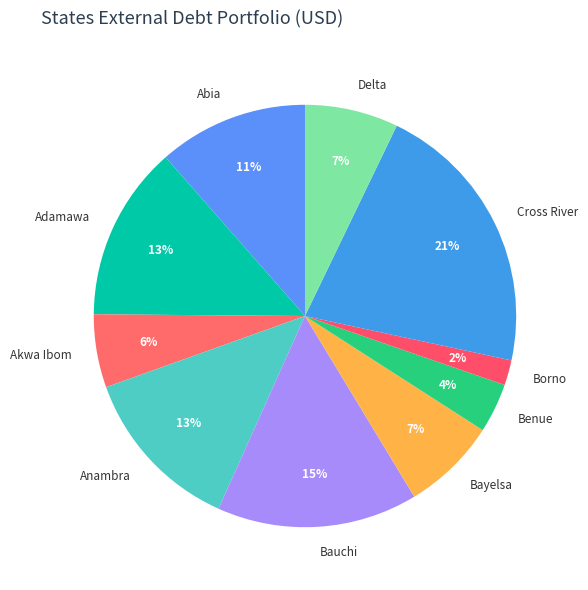

Does Bauchi represent more than half of the total?

No